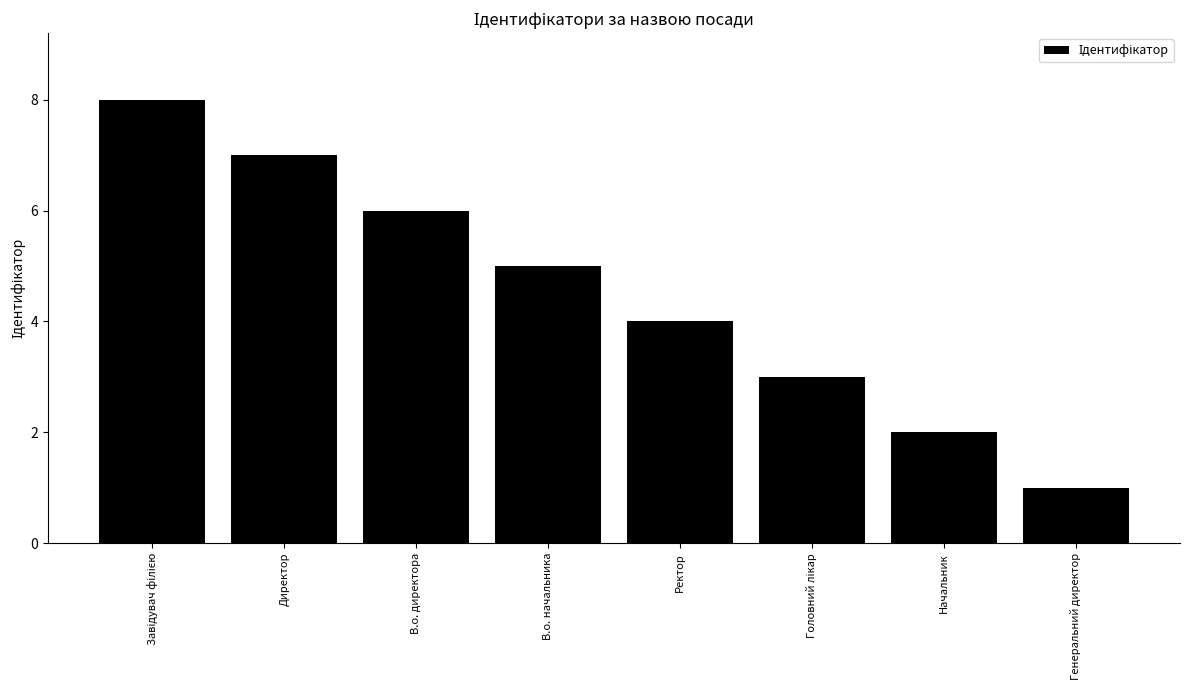

How many values are between 3 and 7?

5